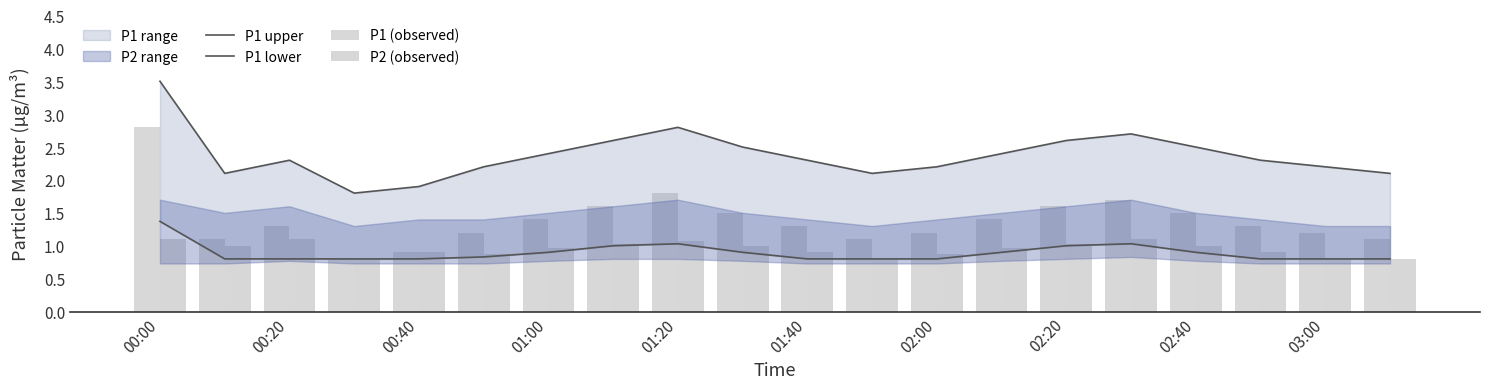

What is the minimum value for P1 (observed)?

0.8